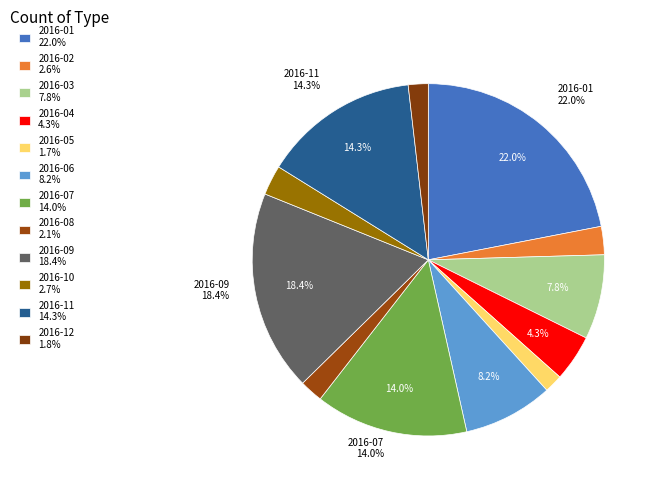

To the nearest percent, what is the combined percentage of 2016-10 and 2016-09?

21%